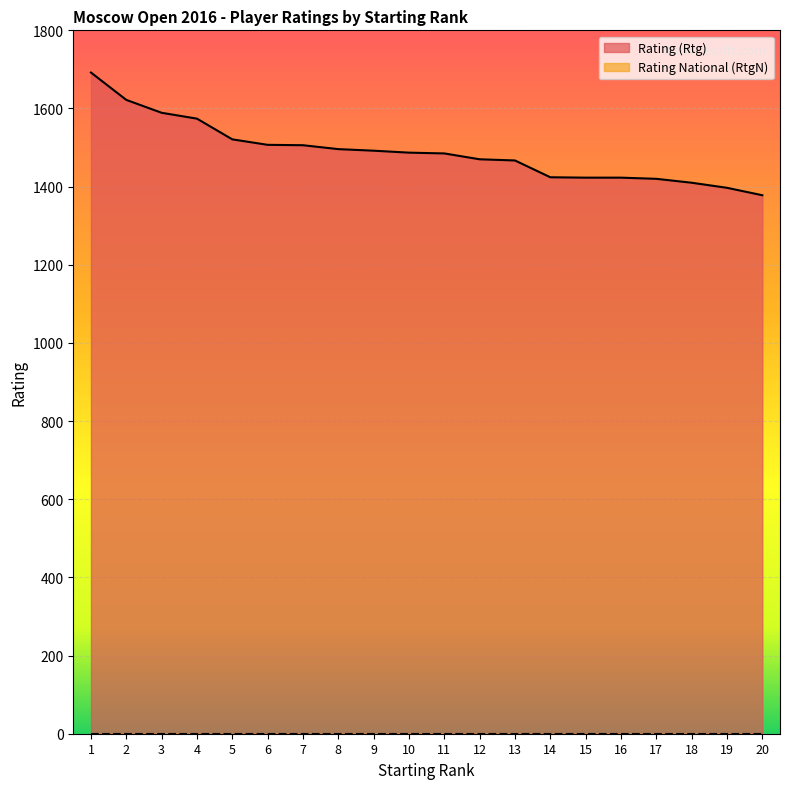

Which category has the highest value across all series?

1